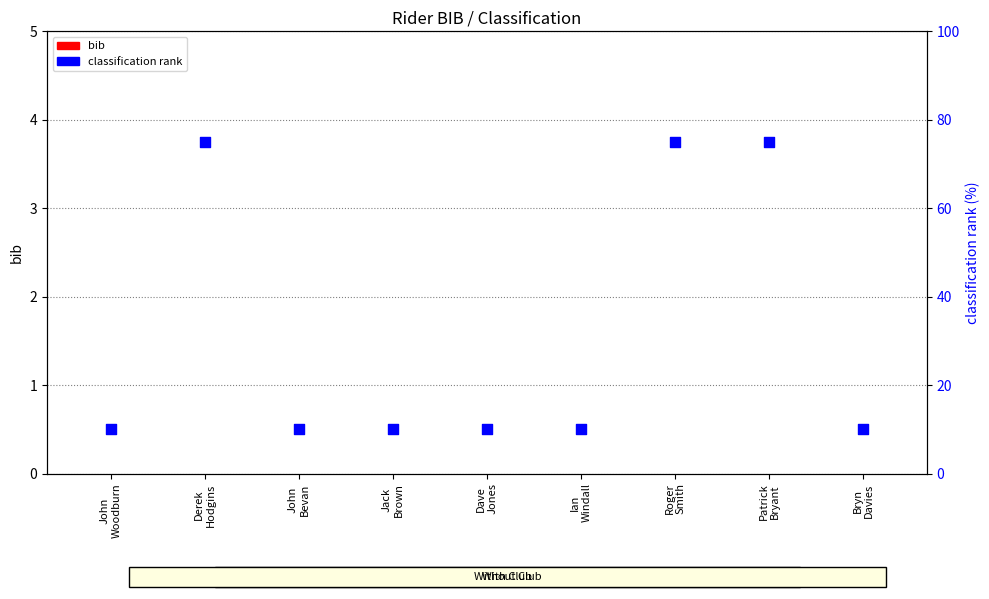

What is the total value across all series at Dave
Jones?

10